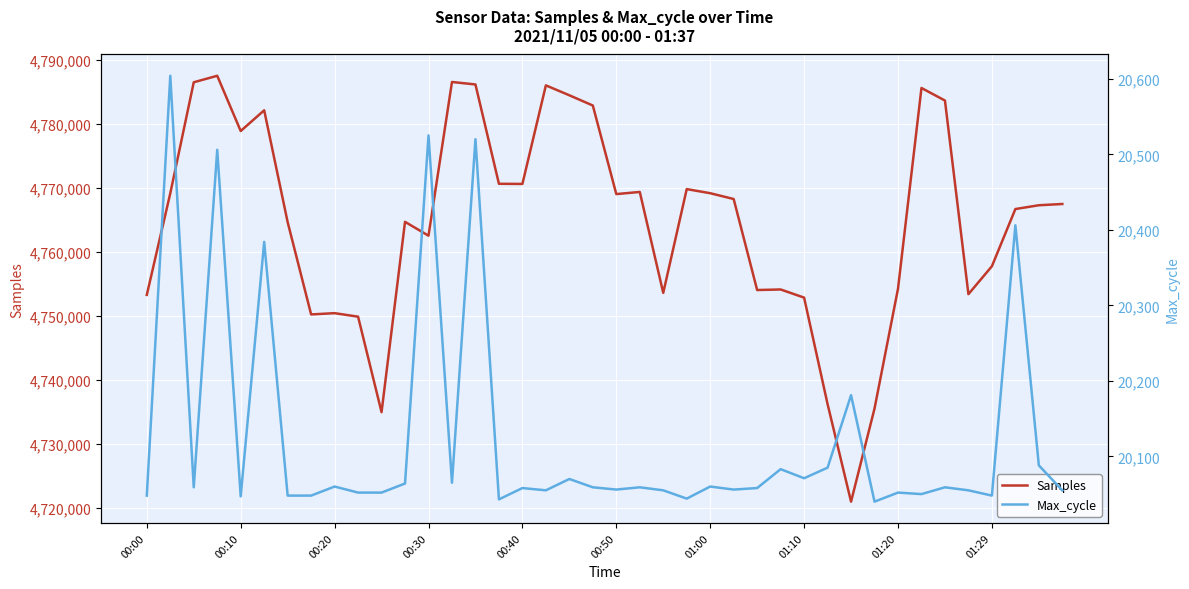

What is the highest value of the Samples series?

4787464